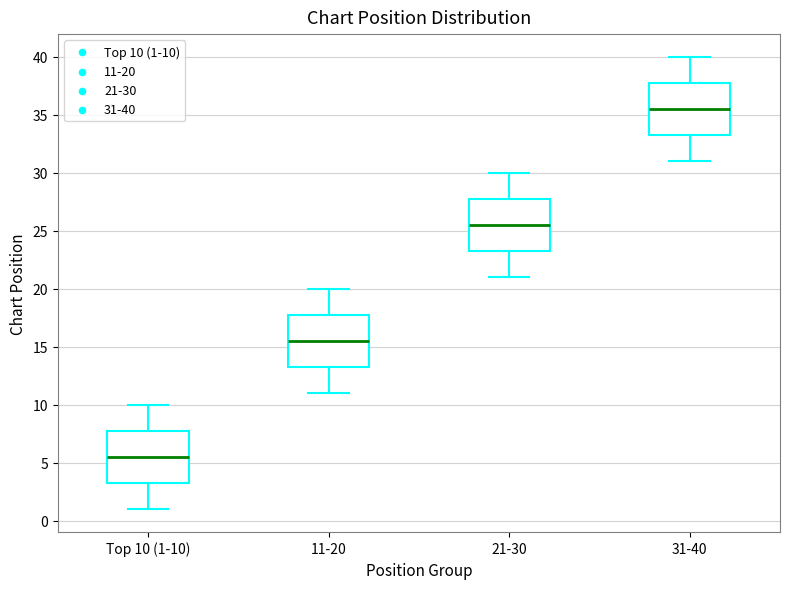

Reading left to right, transcribe this box plot: for each box, give where its median line is, the range the box spans, and where its two whiskers end, as read against the y-axis. The values are not printed on the chart, so give them approximately, as read against the axis.

Top 10 (1-10): median 5.5, box 3.5 to 8.0, whiskers 1.0 to 10.0
11-20: median 15.5, box 13.5 to 18.0, whiskers 11.0 to 20.0
21-30: median 25.5, box 23.5 to 28.0, whiskers 21.0 to 30.0
31-40: median 35.5, box 33.5 to 38.0, whiskers 31.0 to 40.0